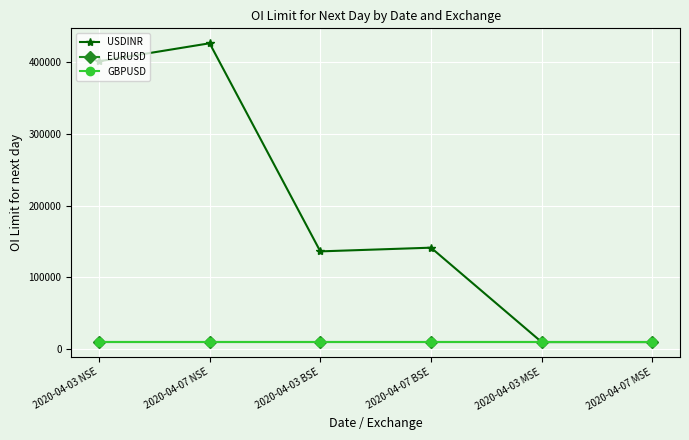

Which series changed the most between 2020-04-07 NSE and 2020-04-07 MSE?

USDINR